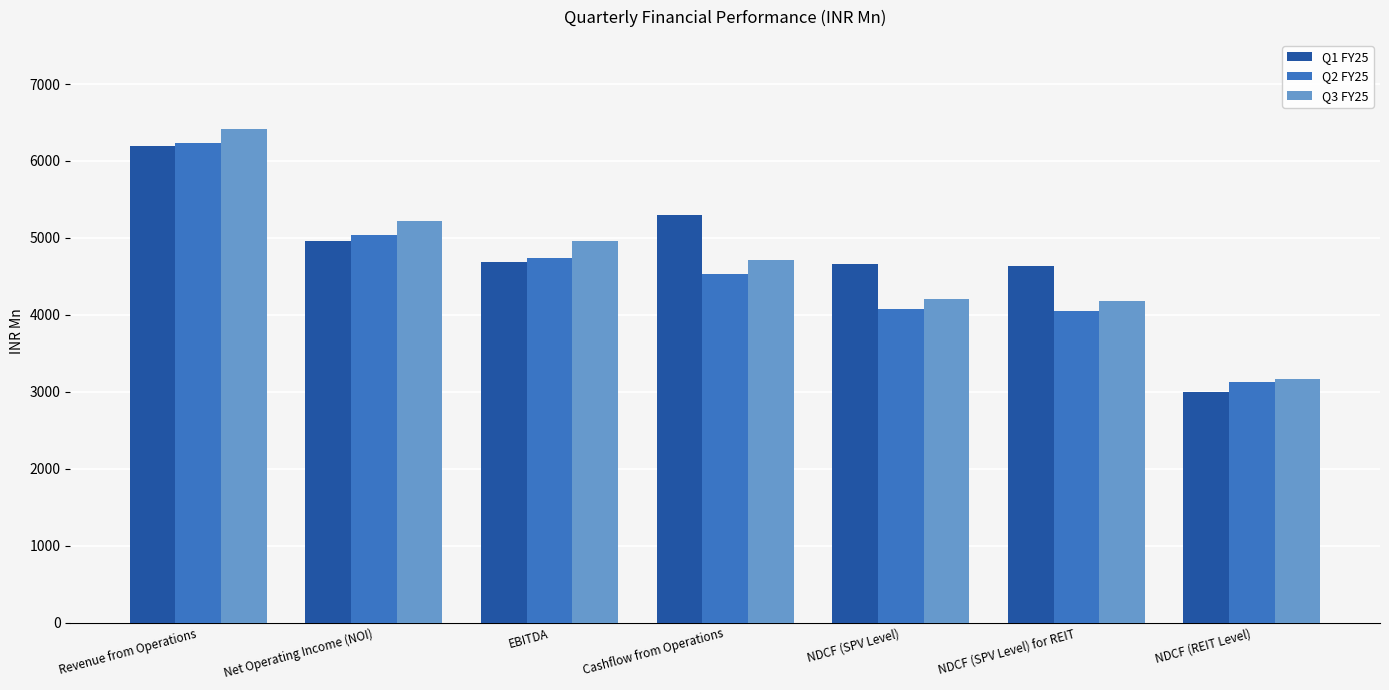

True or false: Q1 FY25 has a value of 4657.4 at NDCF (SPV Level).

True